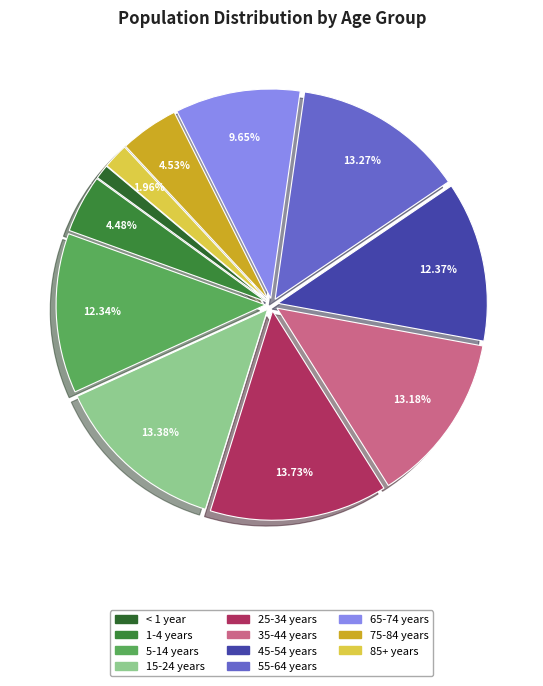

Rank the categories by value from highest to lowest.

25-34 years, 15-24 years, 55-64 years, 35-44 years, 45-54 years, 5-14 years, 65-74 years, 75-84 years, 1-4 years, 85+ years, < 1 year